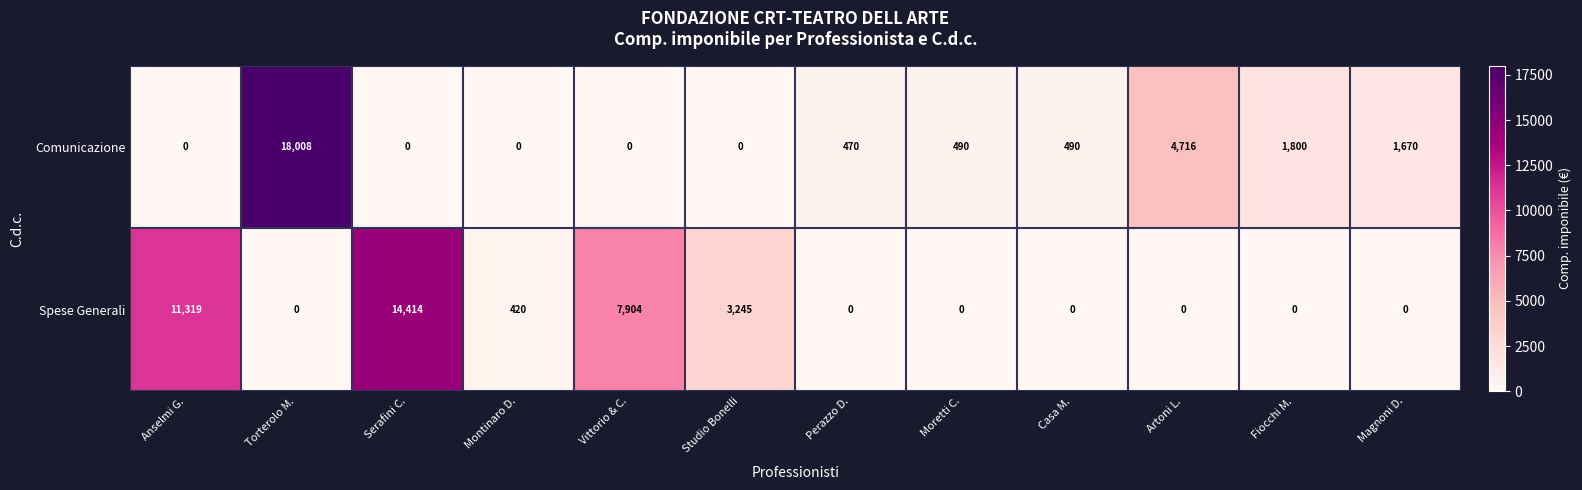

The Comunicazione series shows 8762 at Studio Bonelli. True or false?

False